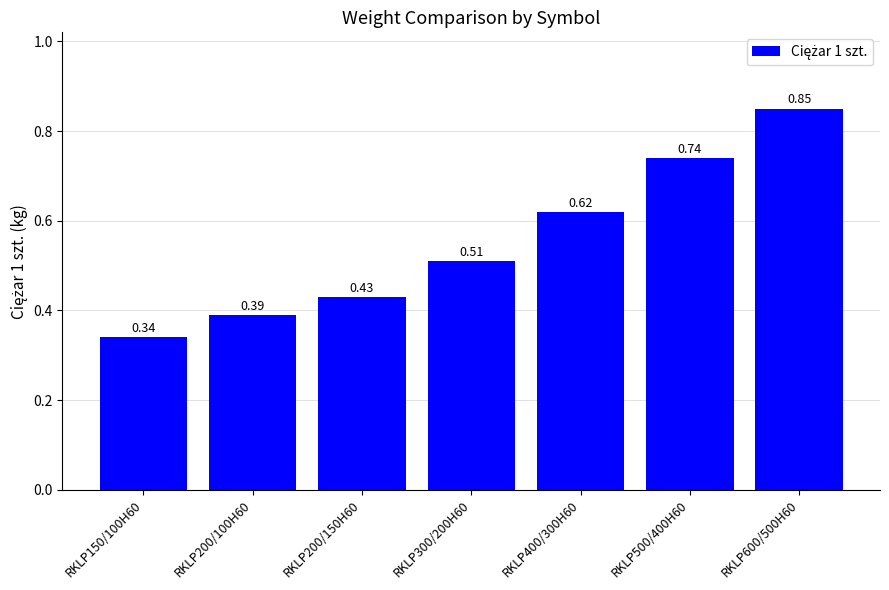

The value at RKLP400/300H60 is 1.0. True or false?

False